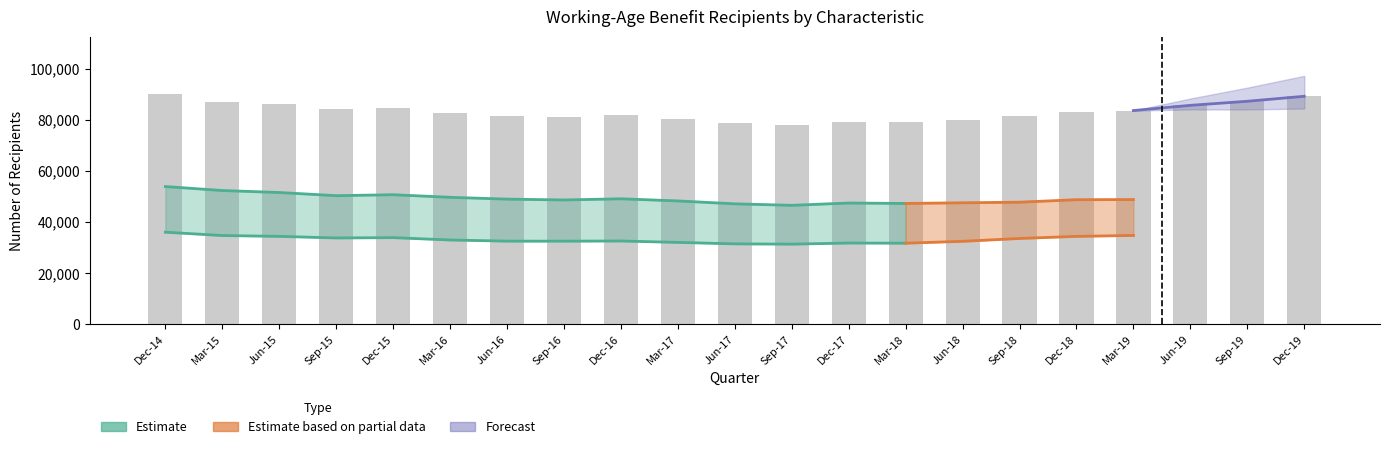

At which category is the sum across all series the highest?

Dec-19